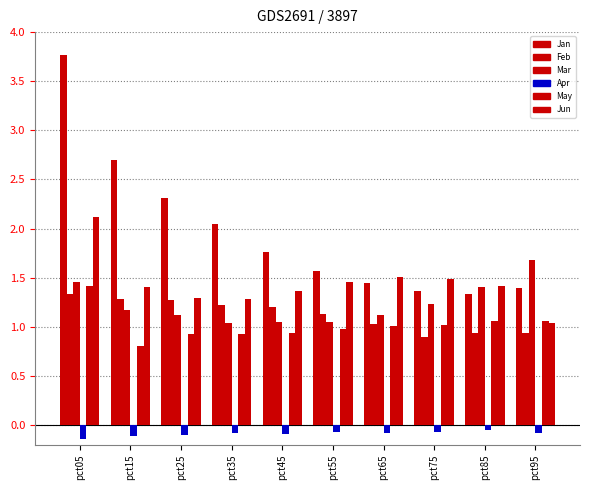

How many groups of bars are there?

10